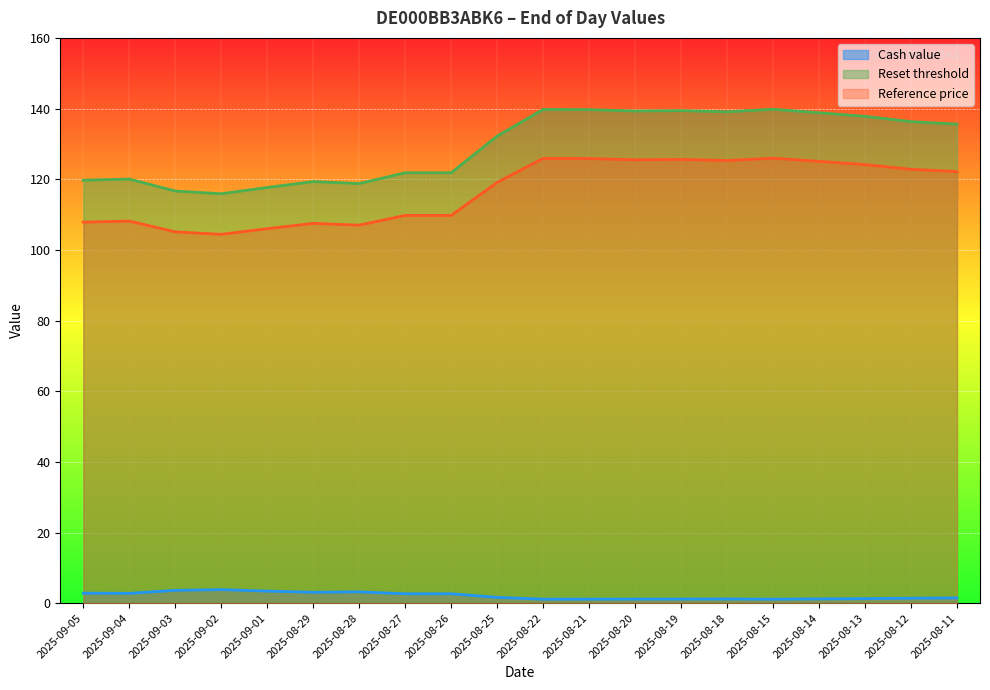

At which category is the sum across all series the highest?

2025-08-15